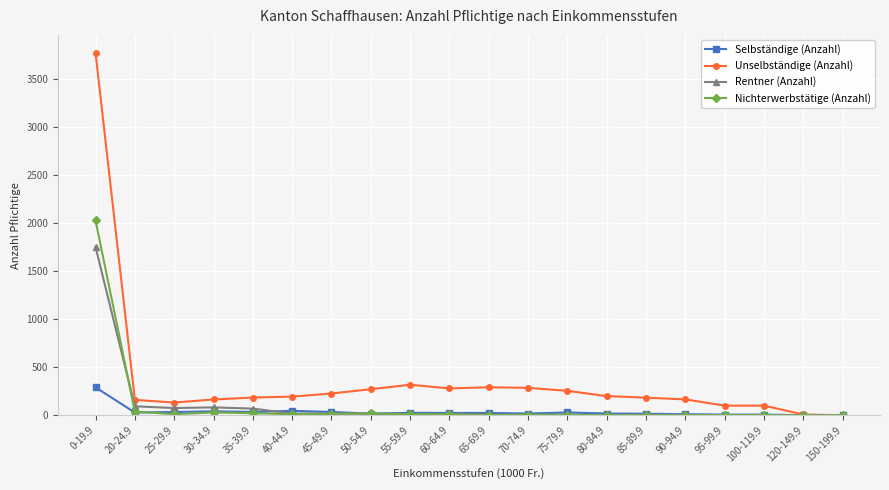

What is the sum of the Rentner (Anzahl) values at 120-149.9 and 150-199.9?

2